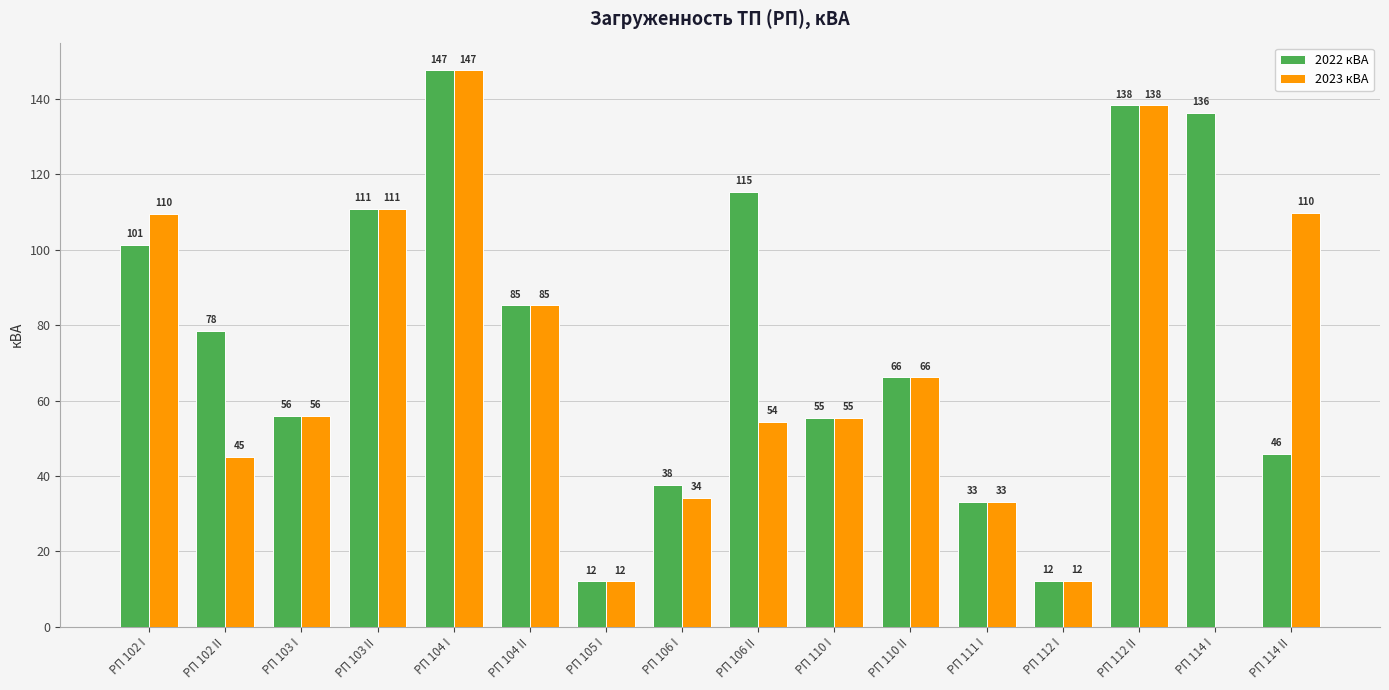

Which series changed the most between РП 111 I and РП 114 I?

2022 кВА